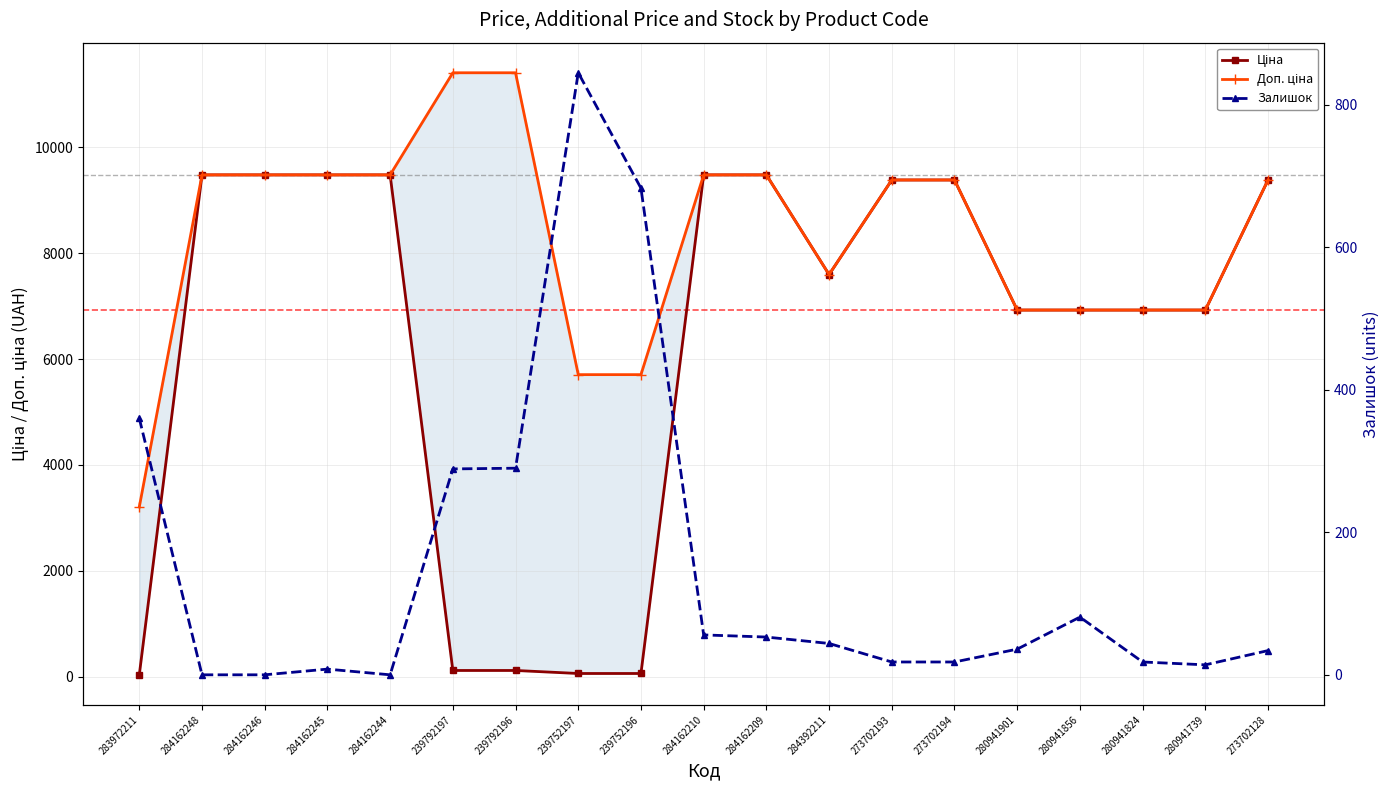

How many lines are shown in the chart?

3